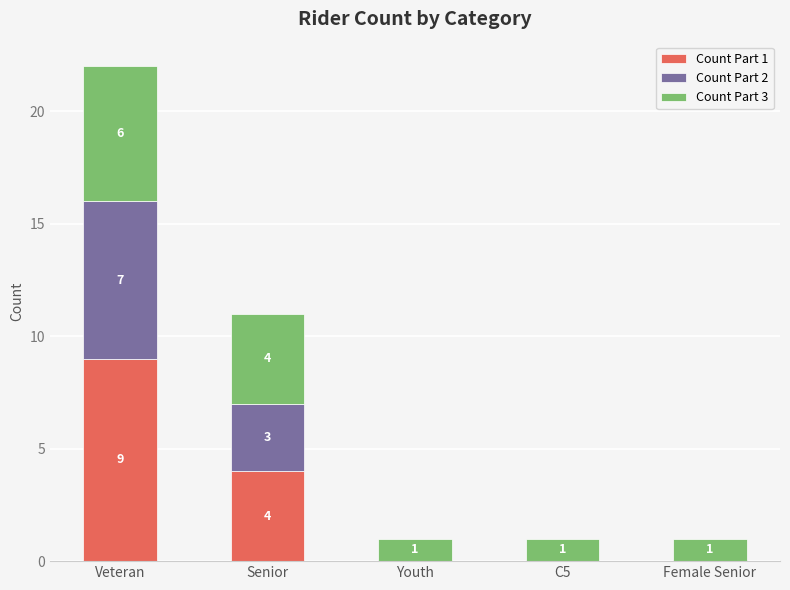

Is it true that Count Part 1 equals 6 at Female Senior?

False